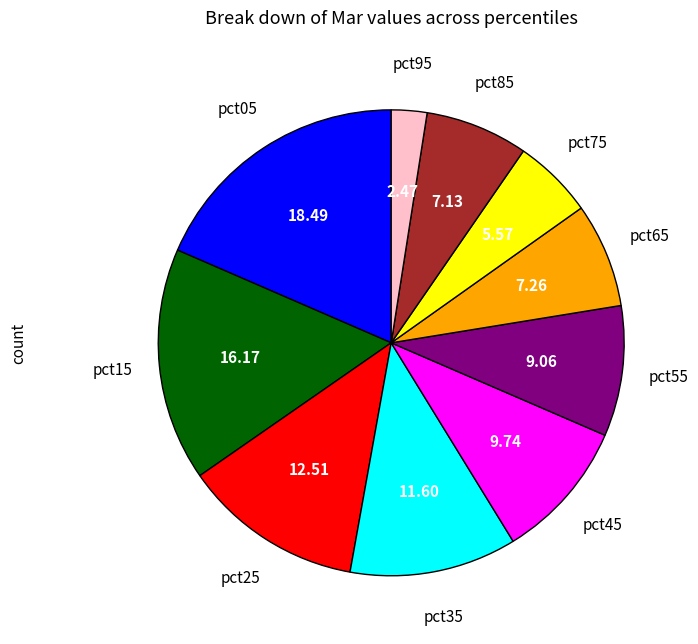

Combined, do pct75 and pct45 account for over 50%?

No